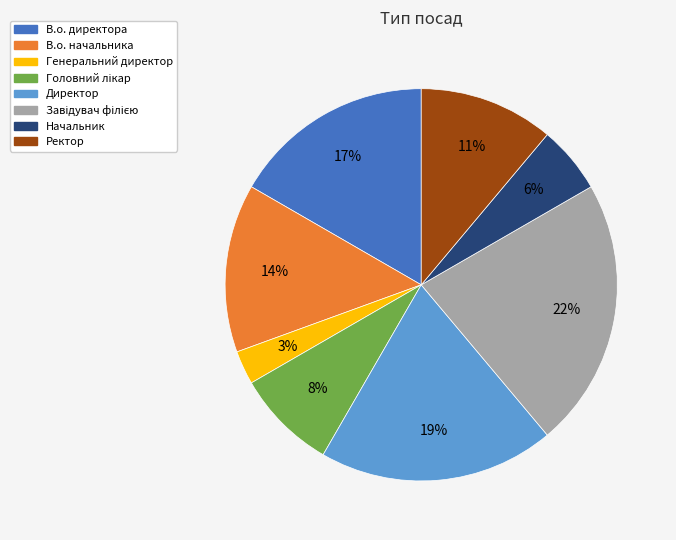

The В.о. директора slice represents 17% of the pie. True or false?

True